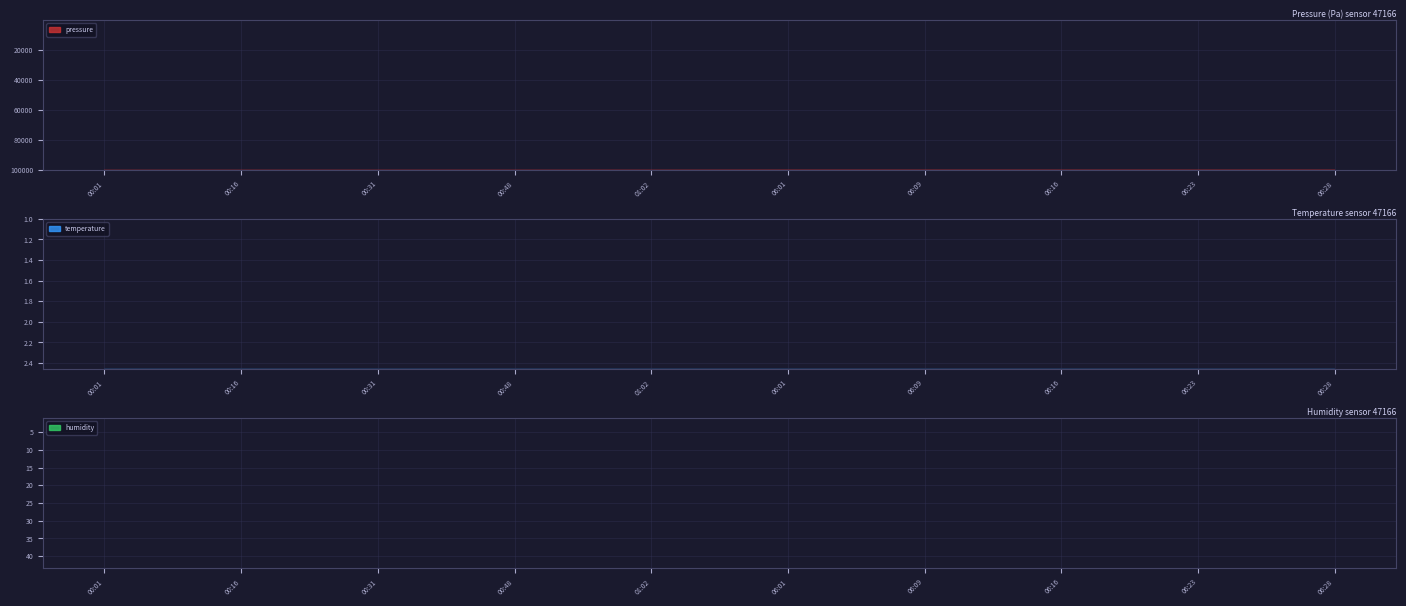

Which label corresponds to the smallest value in the chart?

01:02